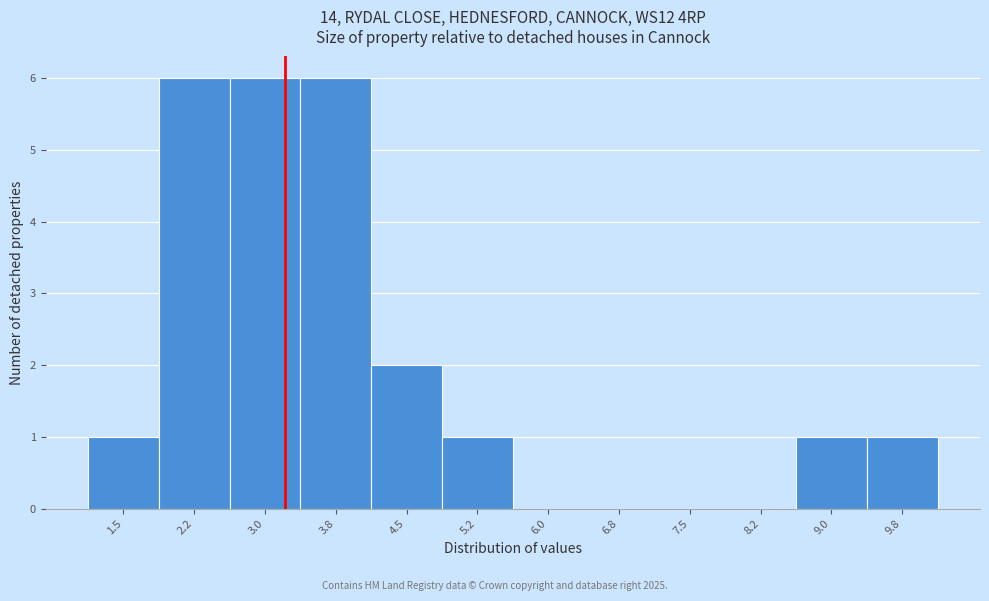

Reading left to right, extract all data points from this chart.

1.5=1	2.2=6	3.0=6	3.8=6	4.5=2	5.2=1	6.0=0	6.8=0	7.5=0	8.2=0	9.0=1	9.8=1